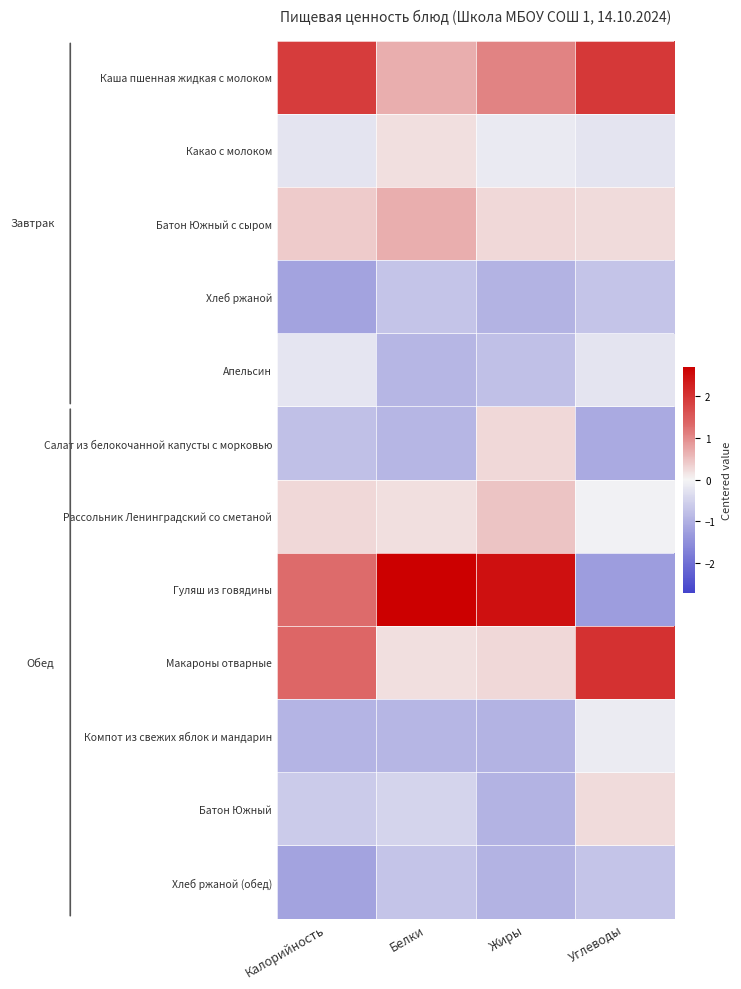

Which has a higher value, Углеводы or Калорийность?

Углеводы